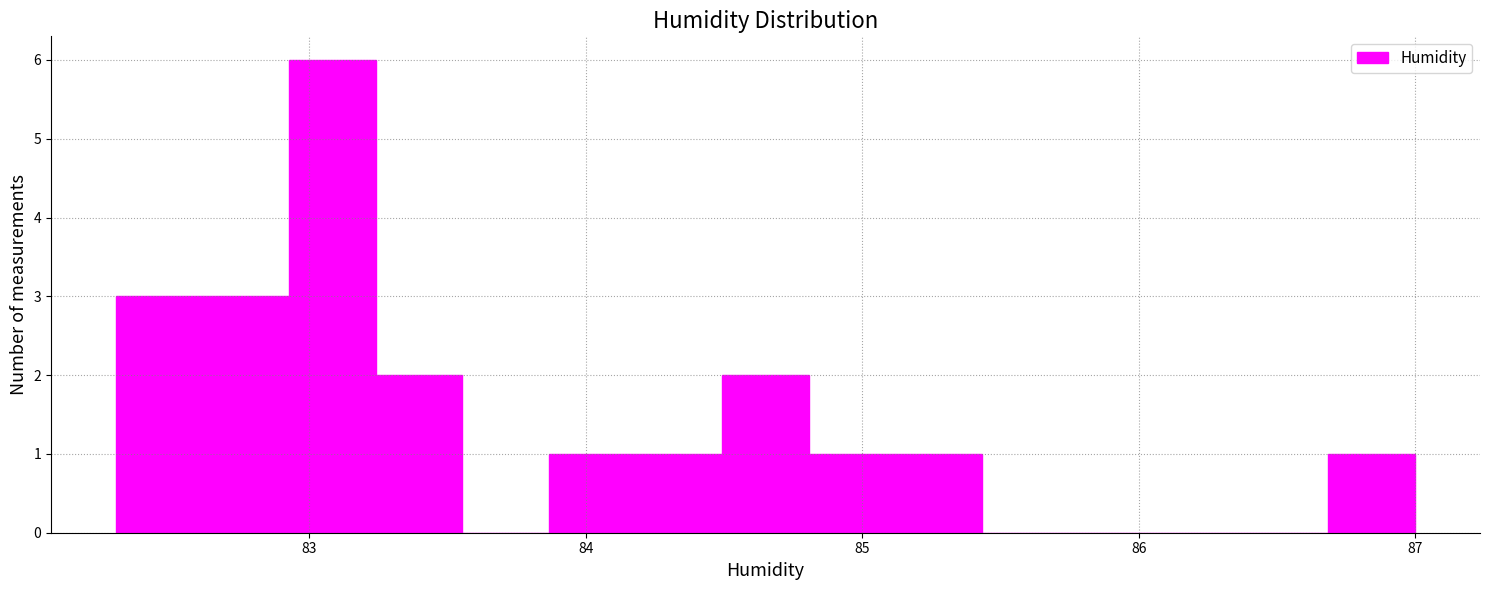

Read against the x-axis, roughly where is the centre of the tallest bar?

83.1